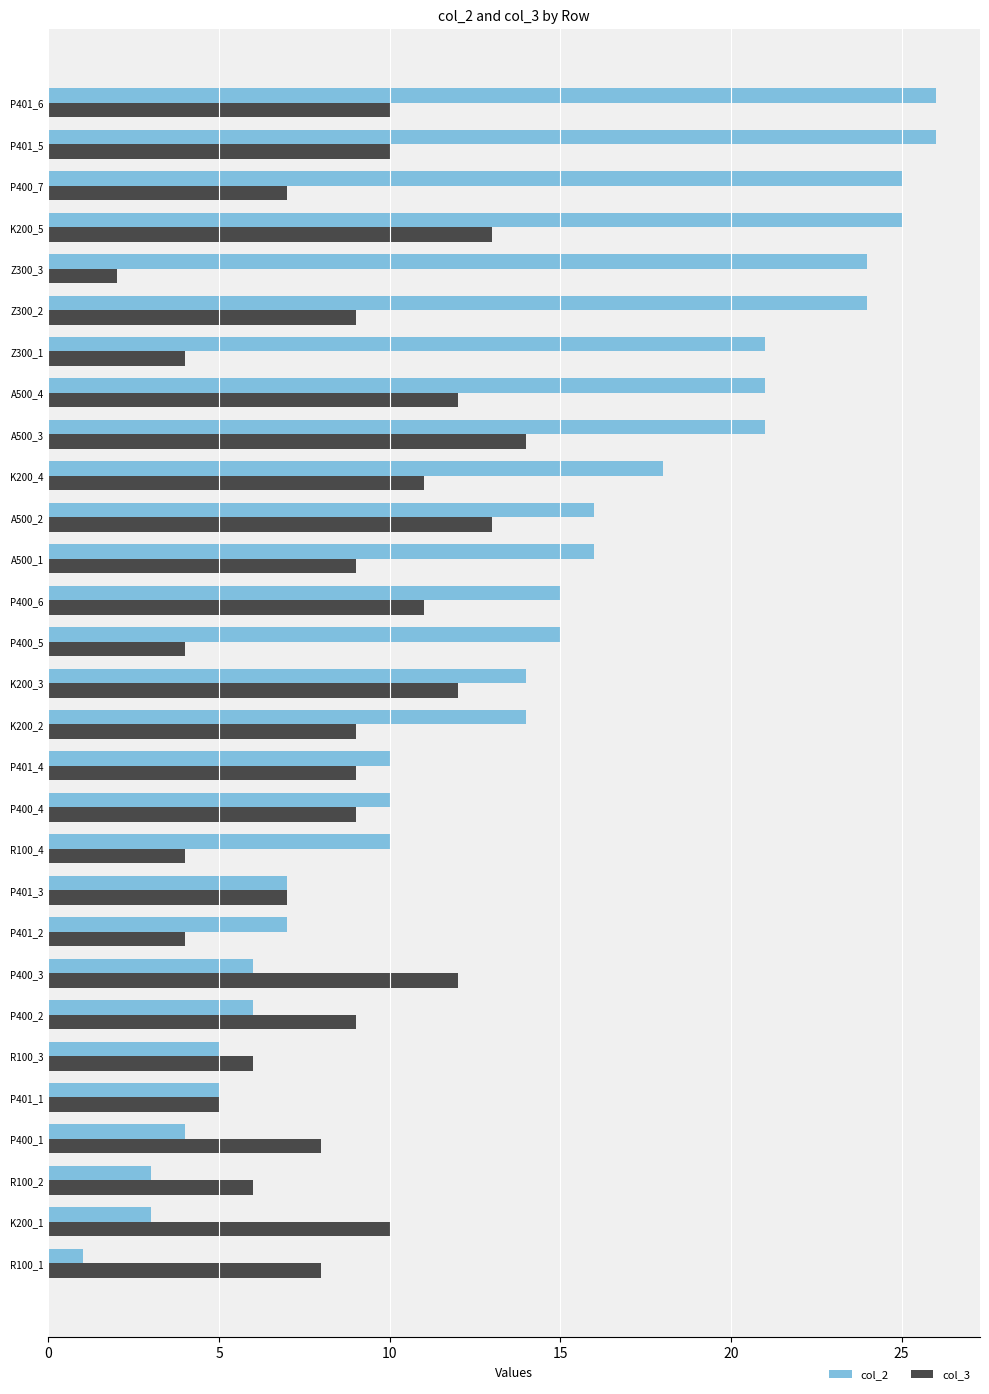

Which series has the largest total across all categories?

col_2